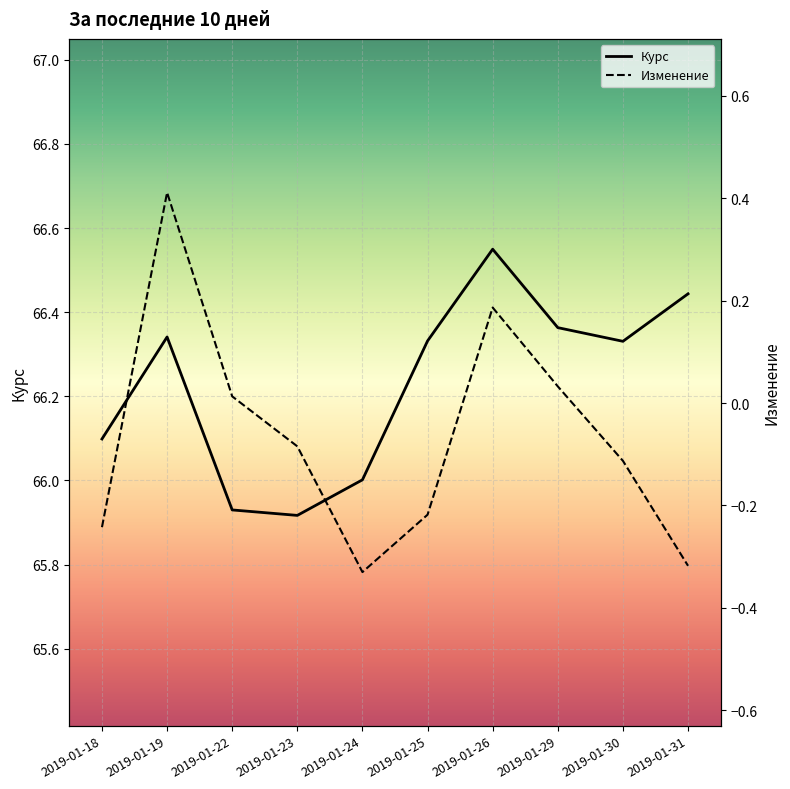

Between 2019-01-30 and 2019-01-31, which series saw the biggest shift?

Изменение